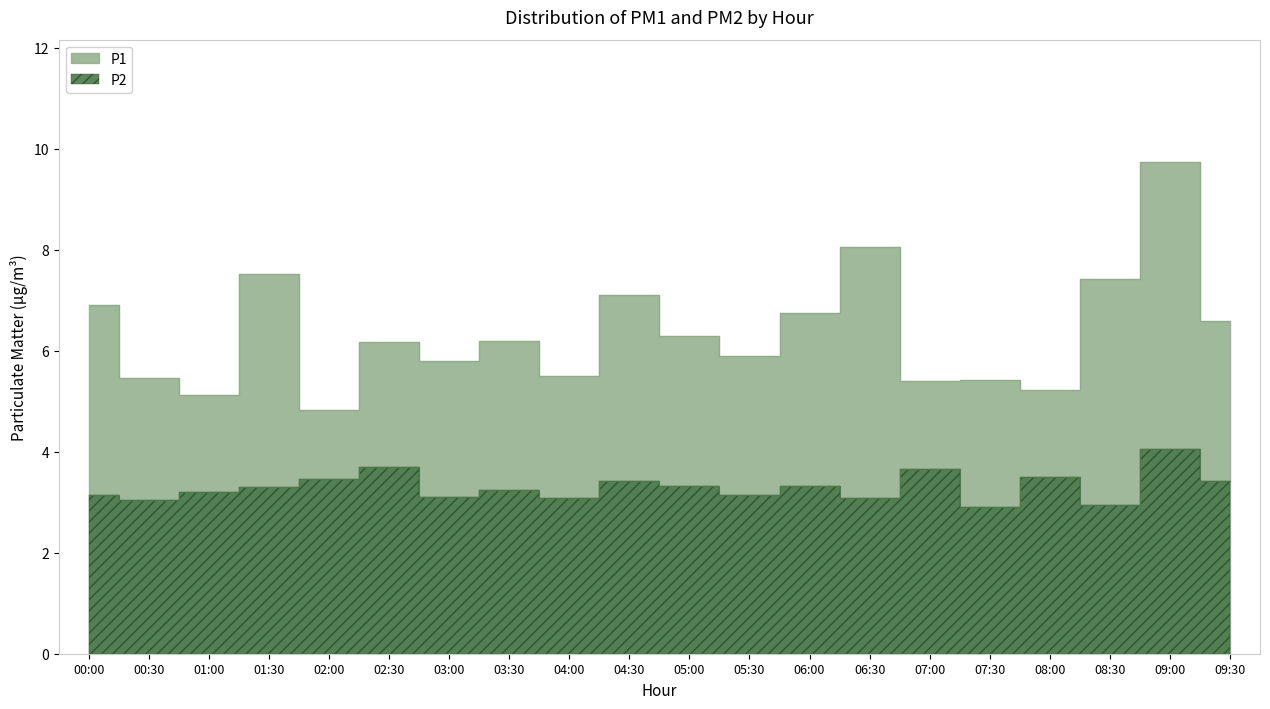

List the series in order of their peak value, highest first.

P1, P2